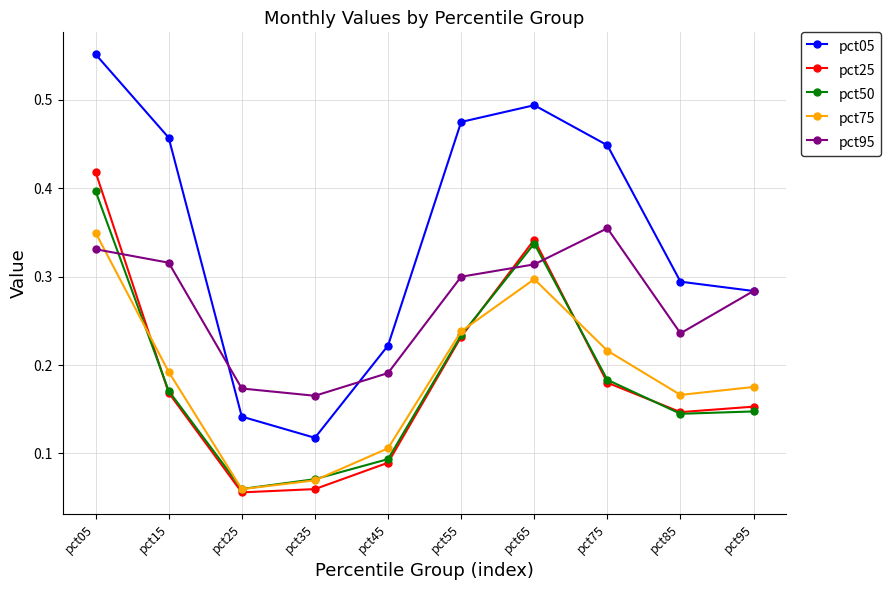

Rank the categories by pct05 value from lowest to highest.

pct35, pct25, pct45, pct95, pct85, pct75, pct15, pct55, pct65, pct05